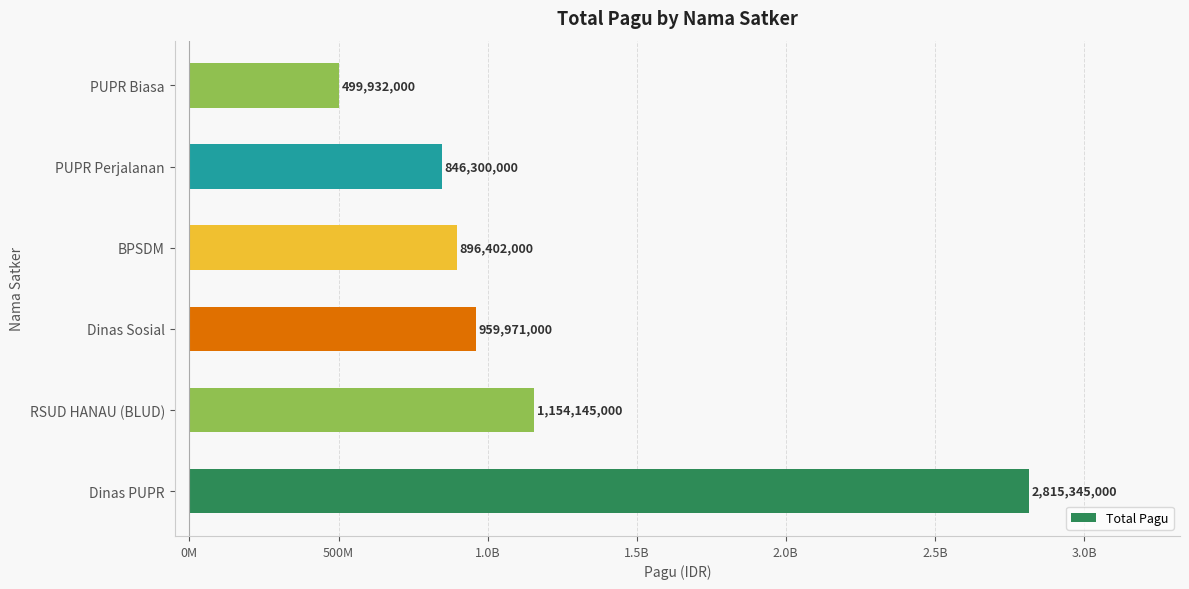

What is the minimum value shown in the chart?

499932000